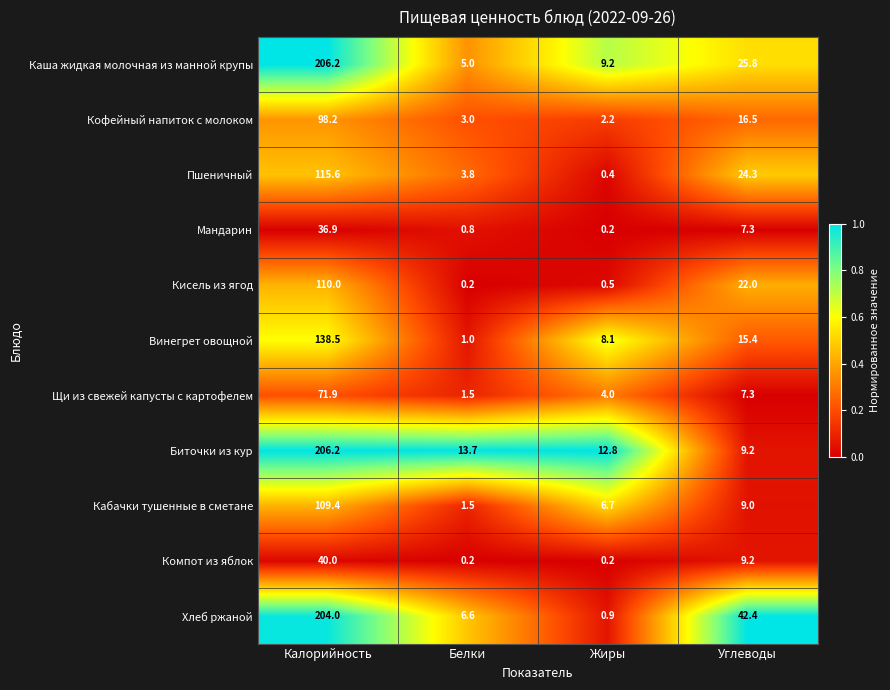

Where does the Кабачки тушенные в сметане series first go above 9?

Калорийность